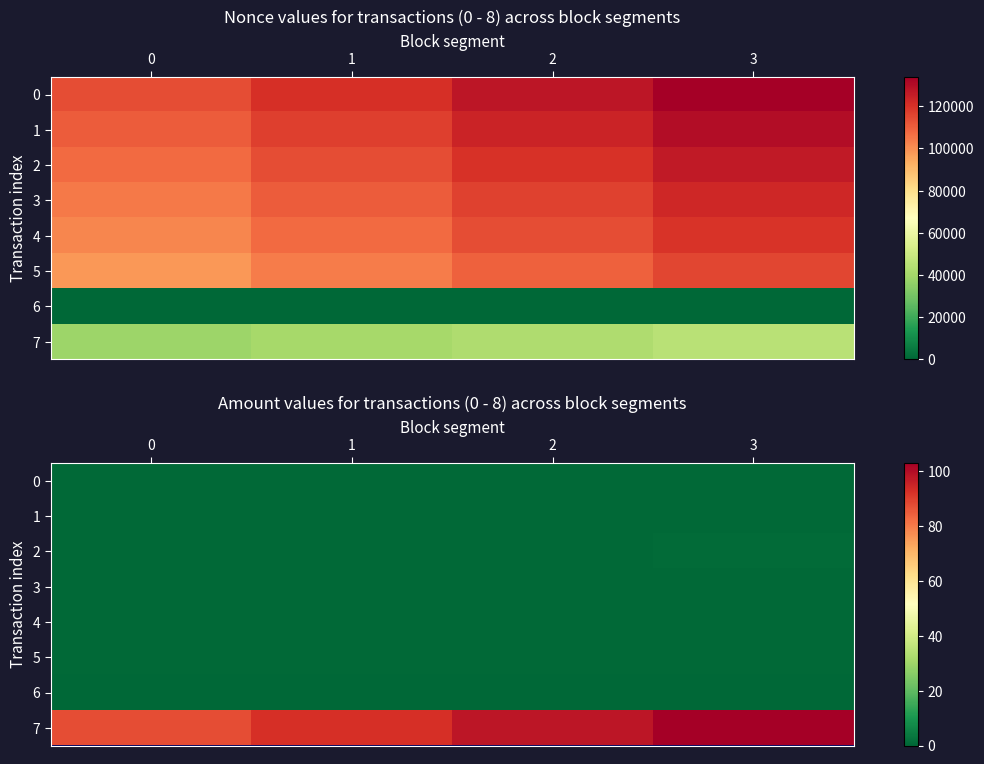

What is the sum of the 5 values at 1 and 2?

1.1